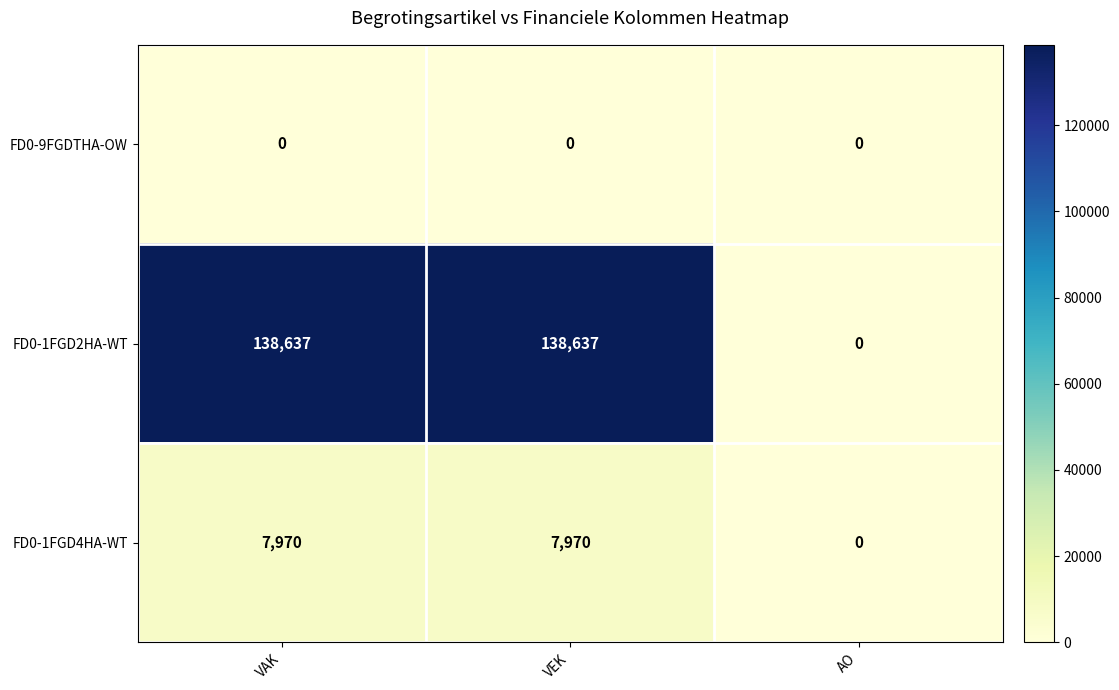

At which label does FD0-1FGD2HA-WT reach its minimum?

AO